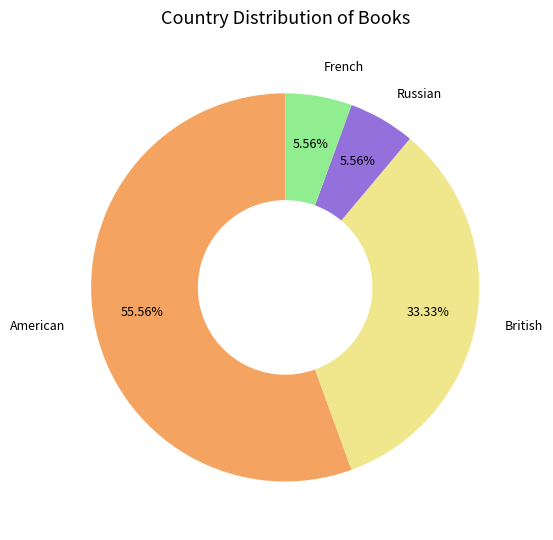

What is the majority slice?

American